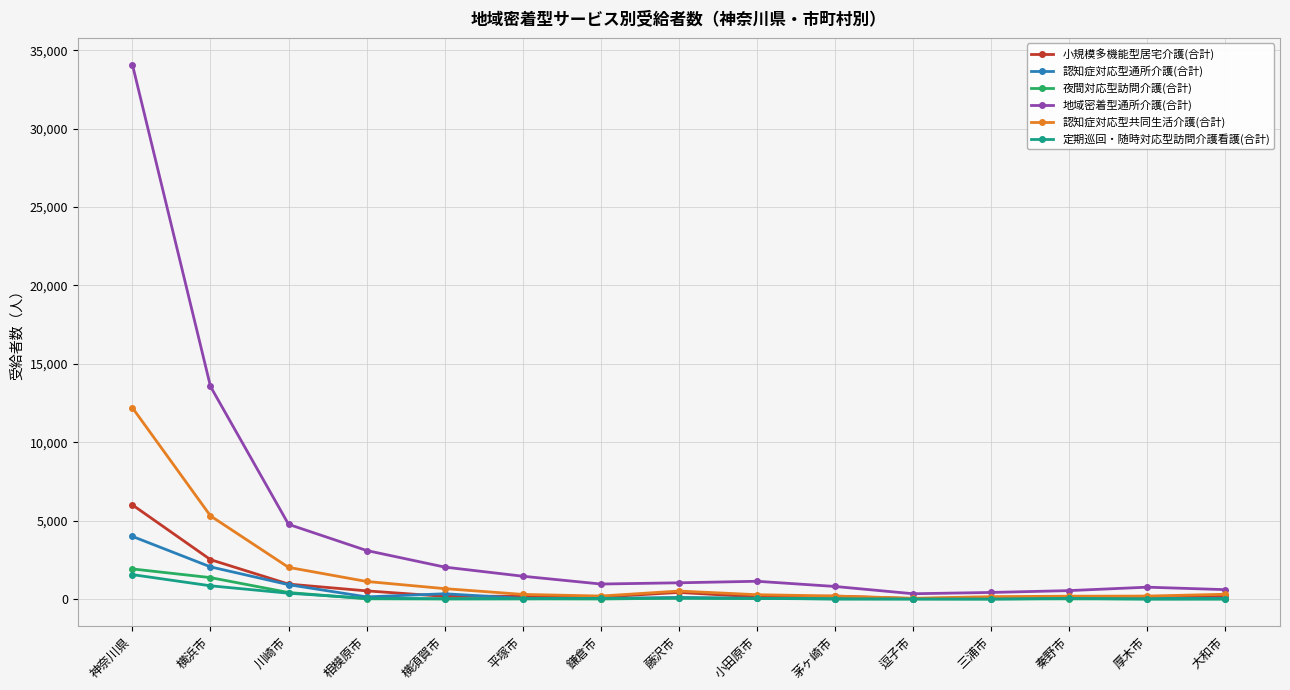

True or false: 認知症対応型共同生活介護(合計) has a value of 1119 at 相模原市.

True